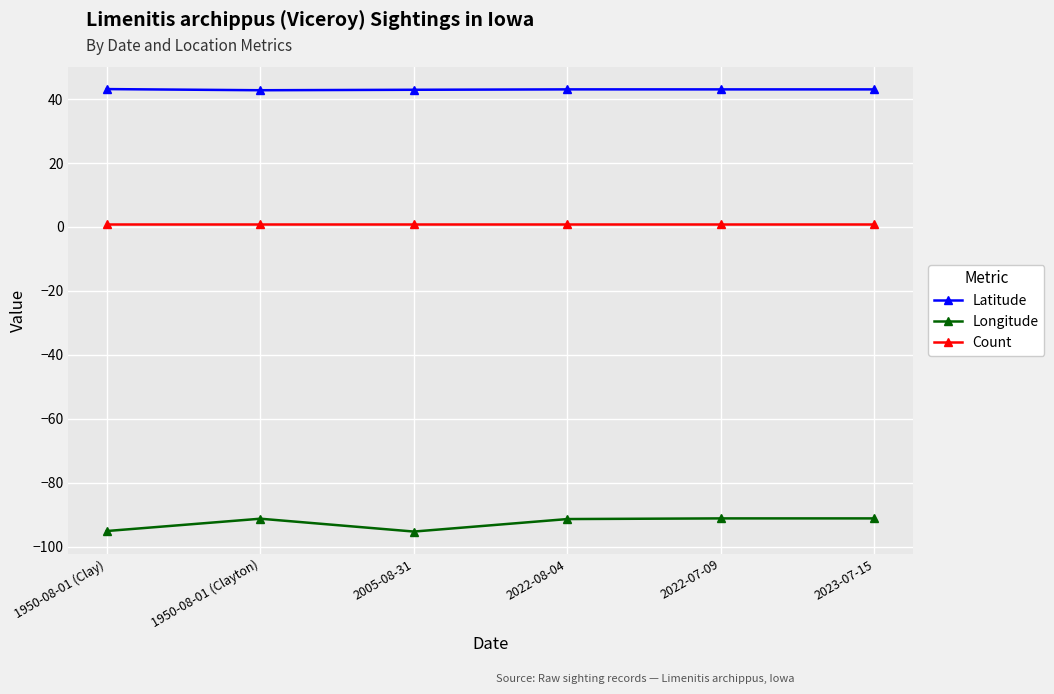

Is it true that Longitude equals -128.4 at 1950-08-01 (Clay)?

False